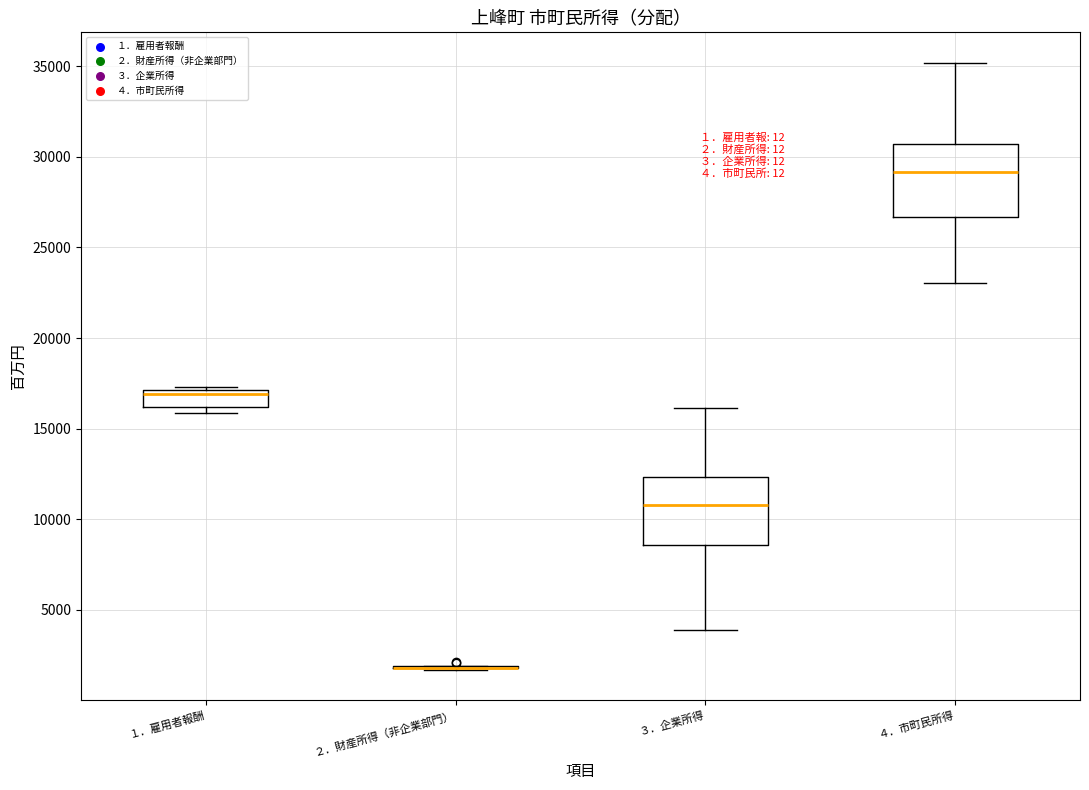

Reading left to right, transcribe this box plot: for each box, give where its median line is, the range the box spans, and where its two whiskers end, as read against the y-axis. The values are not printed on the chart, so give them approximately, as read against the axis.

１．雇用者報酬: median 17000 (just below the box's upper edge), box 16000 to 17000, whiskers 16000 (just below the box's lower edge) to 17500
２．財産所得（非企業部門）: box collapsed to a line at 2000, whiskers 1500 to 2000
３．企業所得: median 11000, box 8500 to 12500, whiskers 4000 to 16000
４．市町民所得: median 29000, box 26500 to 30500, whiskers 23000 to 35000